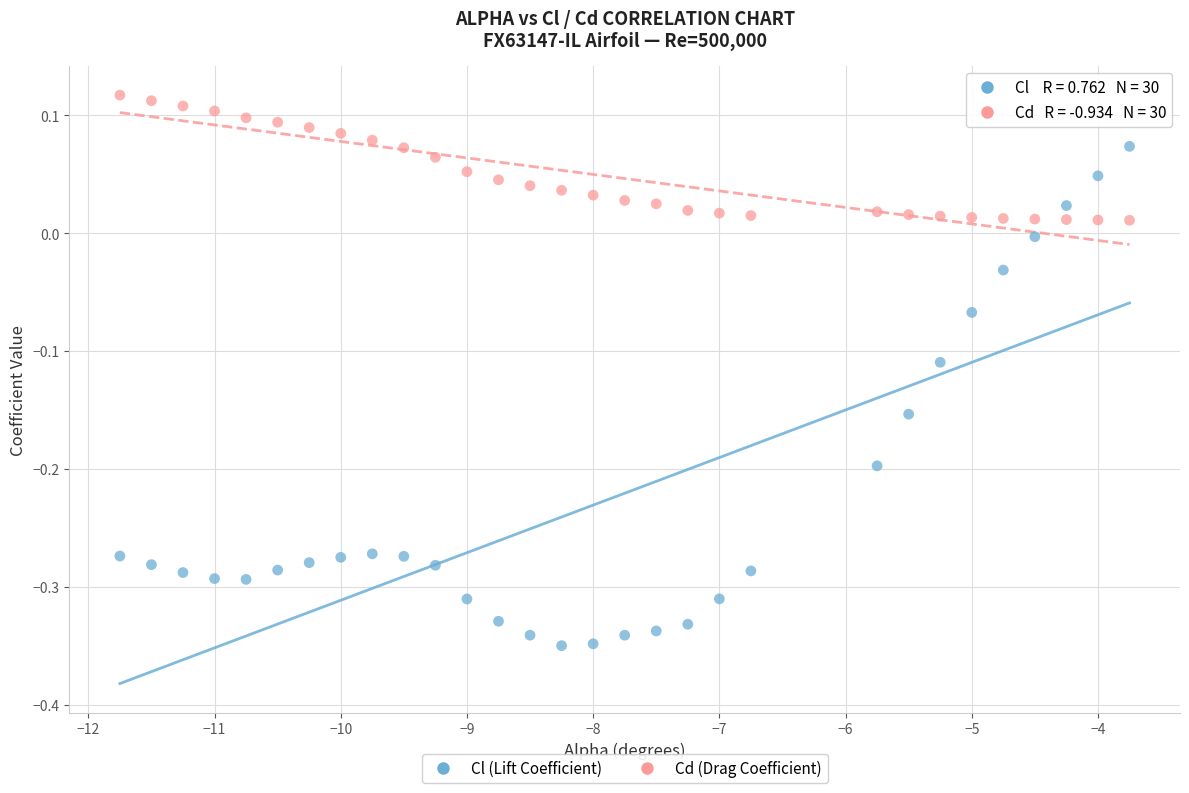

Across all data points, what is the range of X values (max minus min)?

8.0